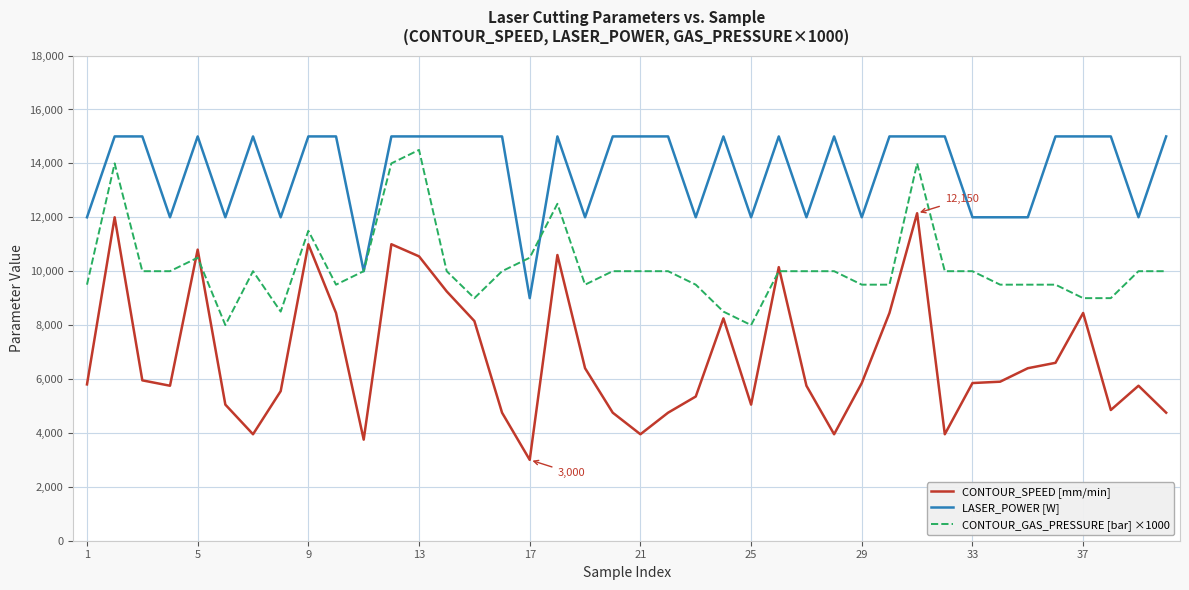

What is the smallest value displayed?

3000